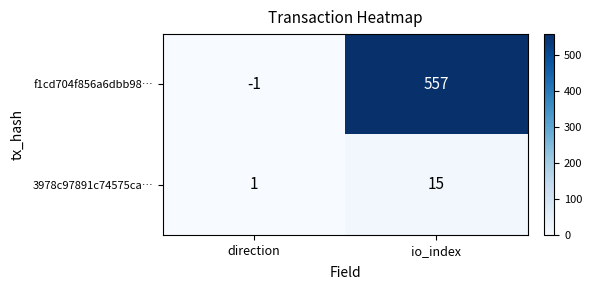

True or false: f1cd704f856a6dbb98… has a value of 0 at direction.

False